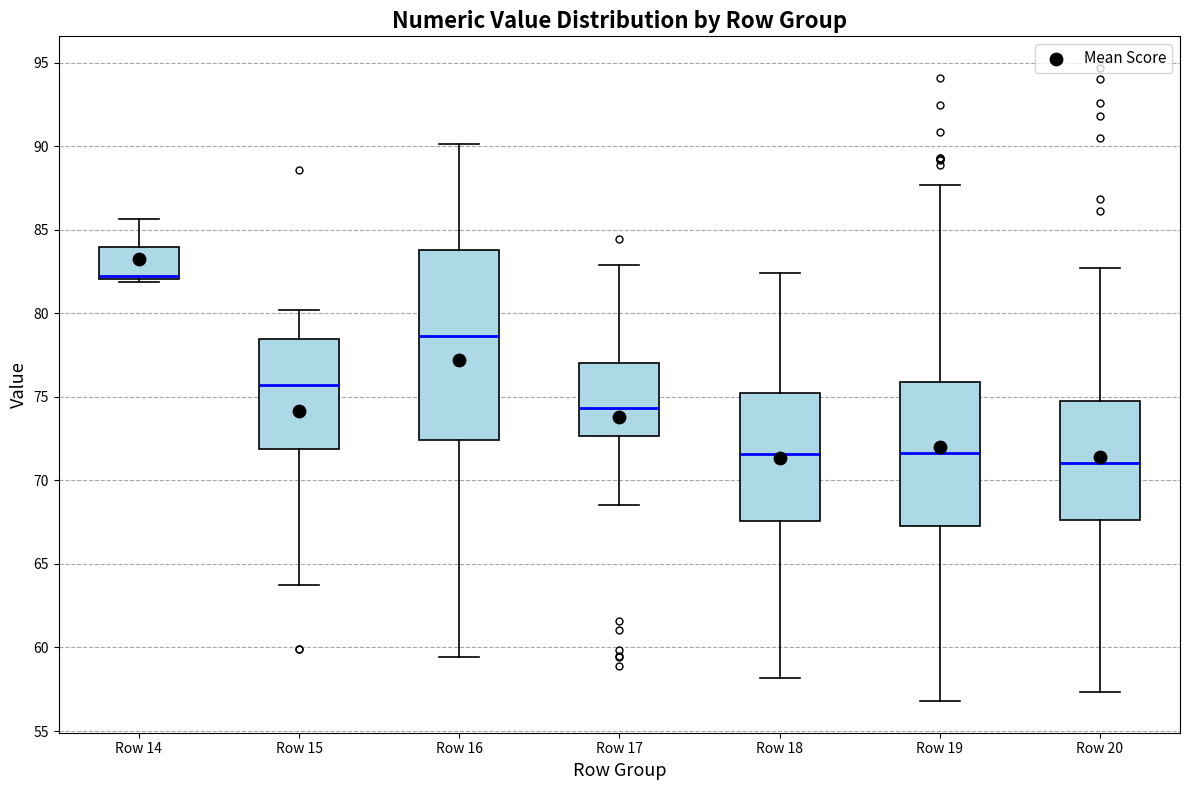

Reading left to right, read every box against the y-axis: the position of its median line, the range the box covers, and the ends of its whiskers. The values are not printed on the chart, so give them approximately, as read against the axis.

Row 14: median 82.0 (just above the box's lower edge), box 82.0 to 84.0, whiskers 82.0 (just below the box's lower edge) to 85.5
Row 15: median 75.5, box 72.0 to 78.5, whiskers 64.0 to 80.0
Row 16: median 78.5, box 72.5 to 84.0, whiskers 59.5 to 90.0
Row 17: median 74.5, box 72.5 to 77.0, whiskers 68.5 to 83.0
Row 18: median 71.5, box 67.5 to 75.0, whiskers 58.0 to 82.5
Row 19: median 71.5, box 67.5 to 76.0, whiskers 57.0 to 87.5
Row 20: median 71.0, box 67.5 to 74.5, whiskers 57.5 to 82.5